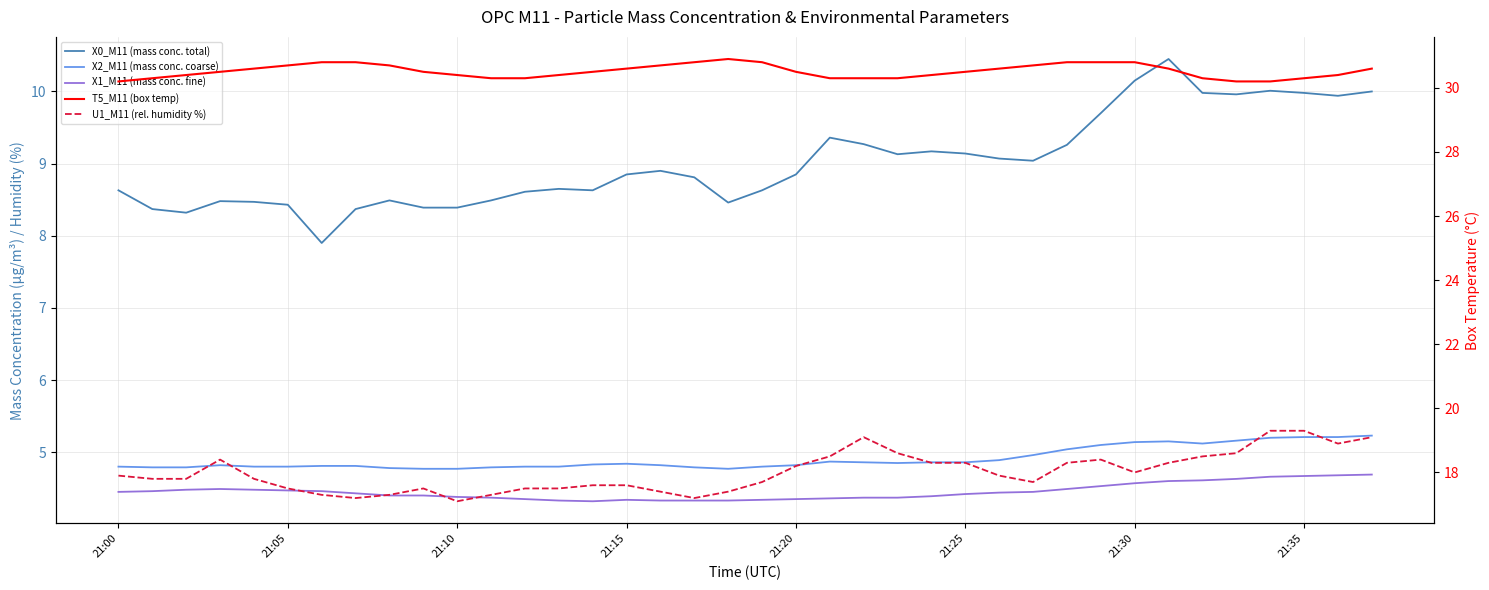

How many distinct data groups are displayed?

5